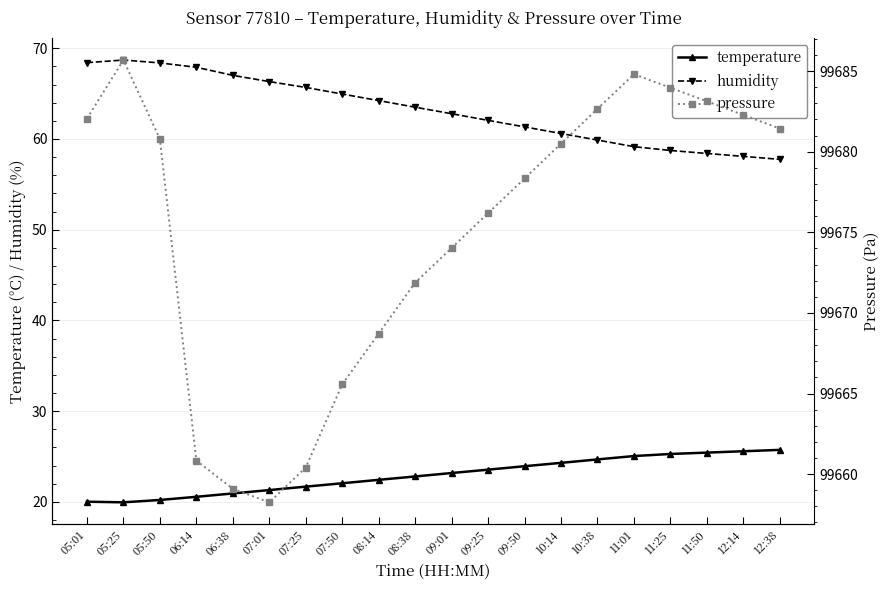

What is the sum of the pressure values at 10:38 and 12:14?

199364.9